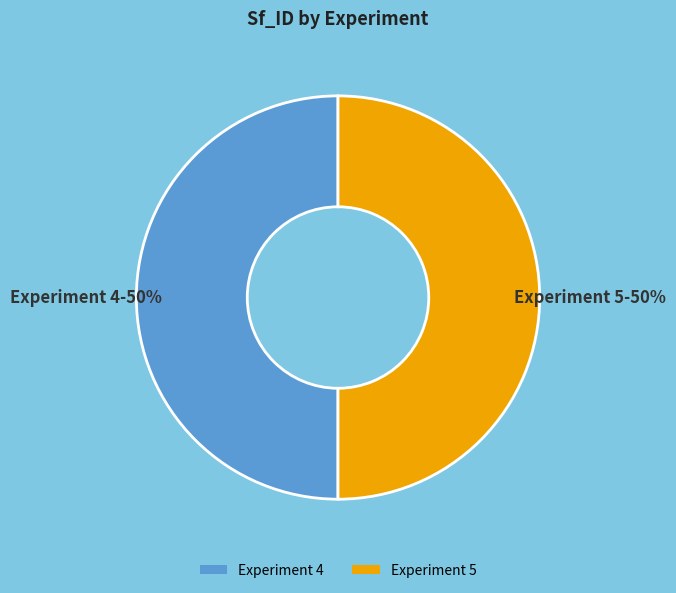

Approximately how many times larger is the value at Experiment 4 compared to Experiment 5?

1.0